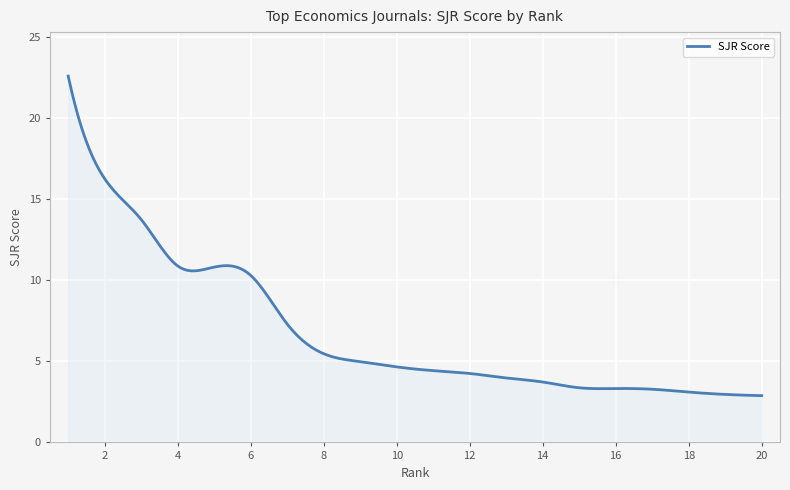

Does the chart display data point markers on the line(s)?

No